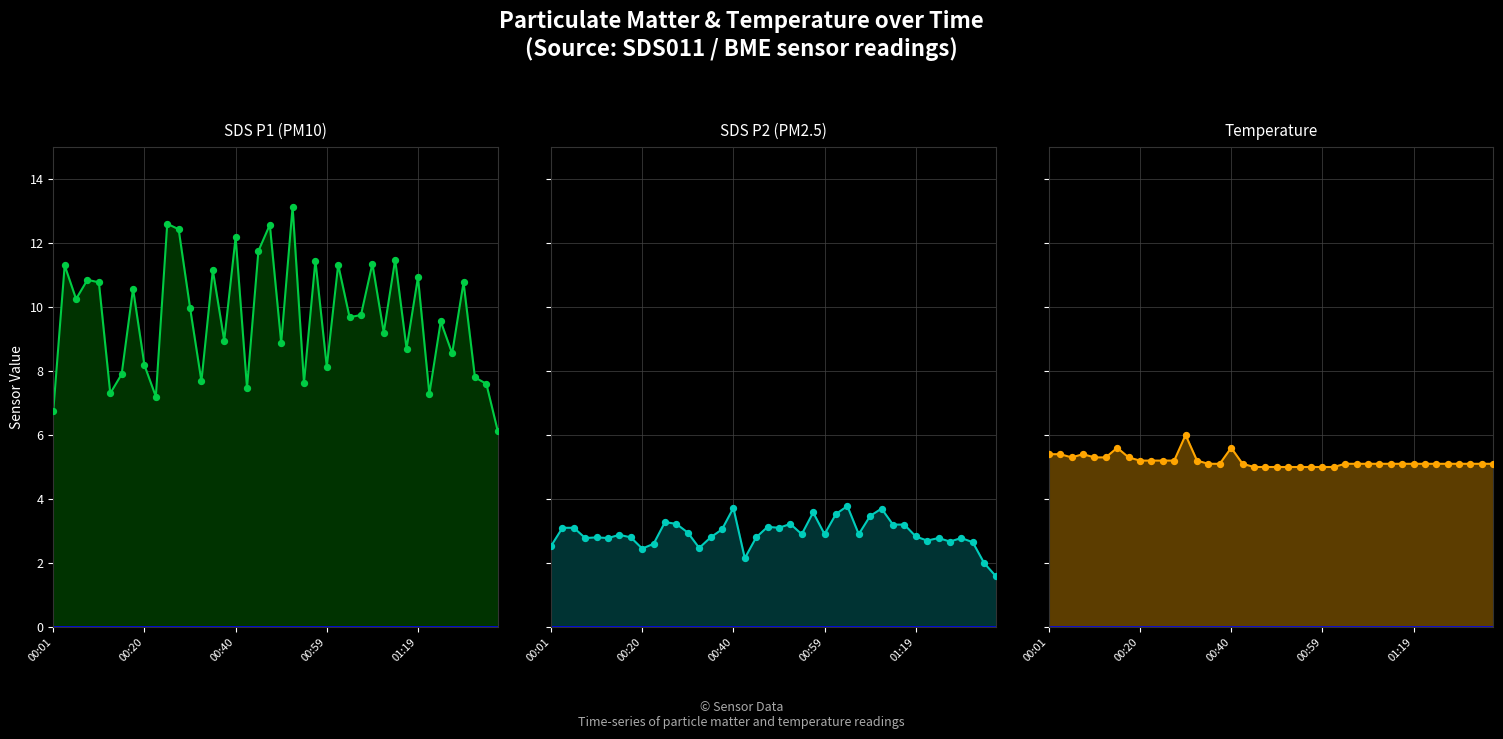

Which series has the largest Y range (max minus min)?

SDS_P1